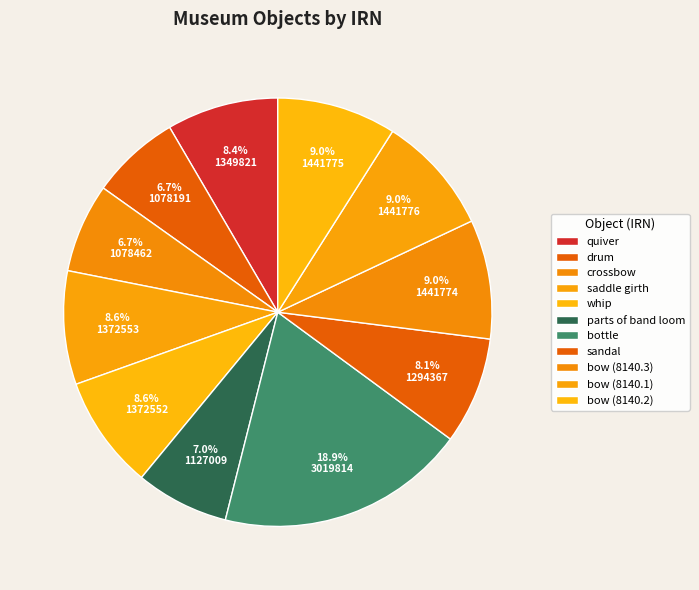

To the nearest percent, what portion does sandal represent?

8%